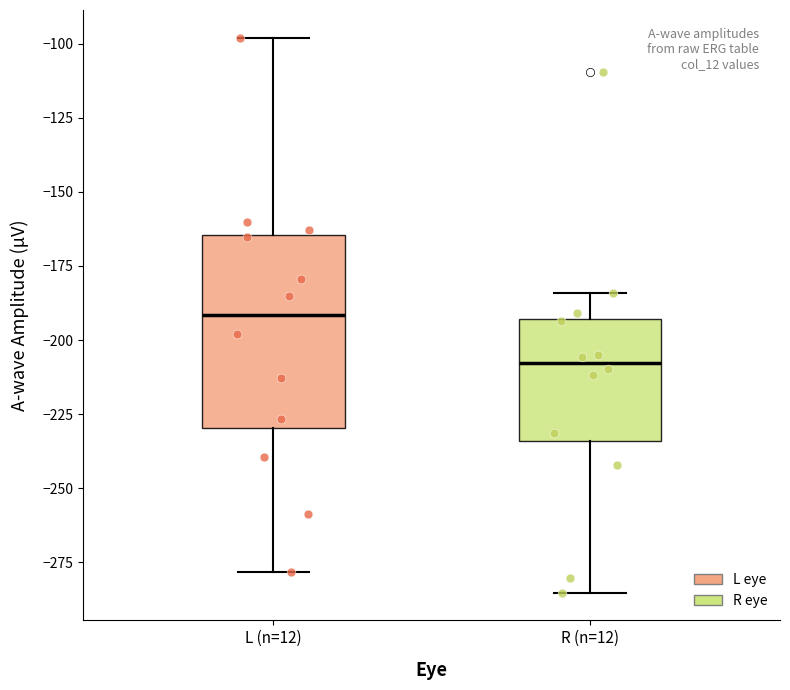

Where does the upper whisker of the box for L (n=12) end on the y-axis? The values are not printed on the chart, so give them approximately, as read against the axis.

-100